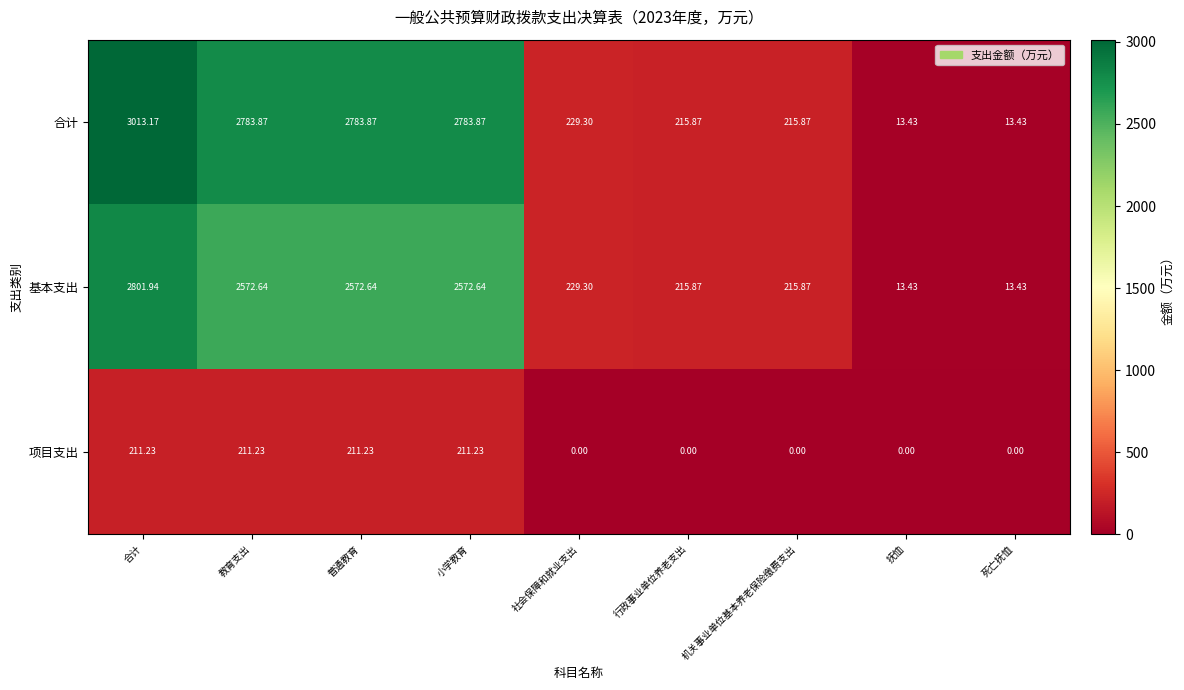

What is the greatest value displayed?

3013.2